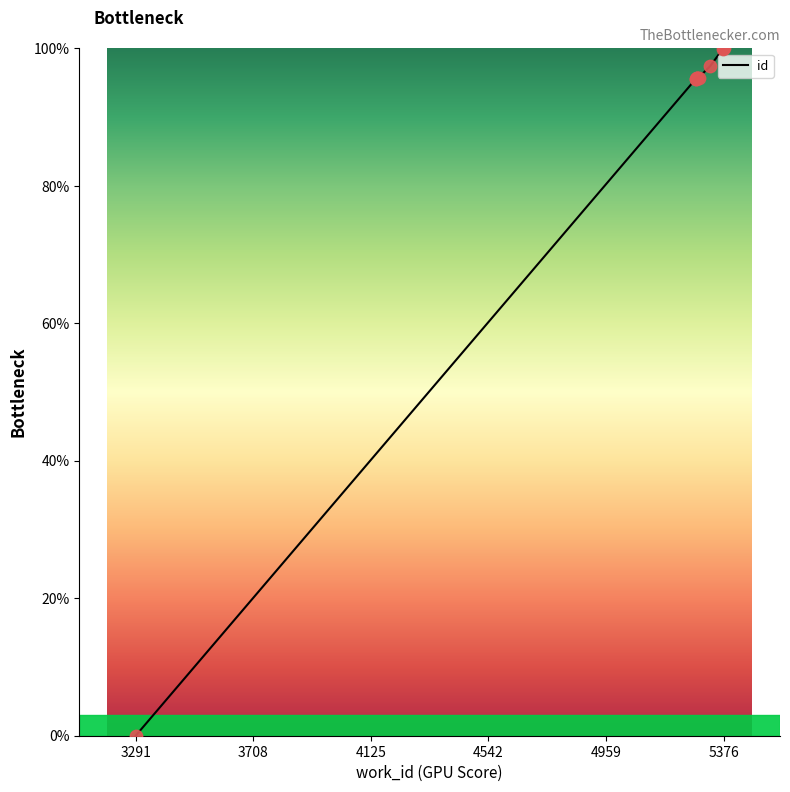

What is the change in value from 5278 to 5374?

+4.4